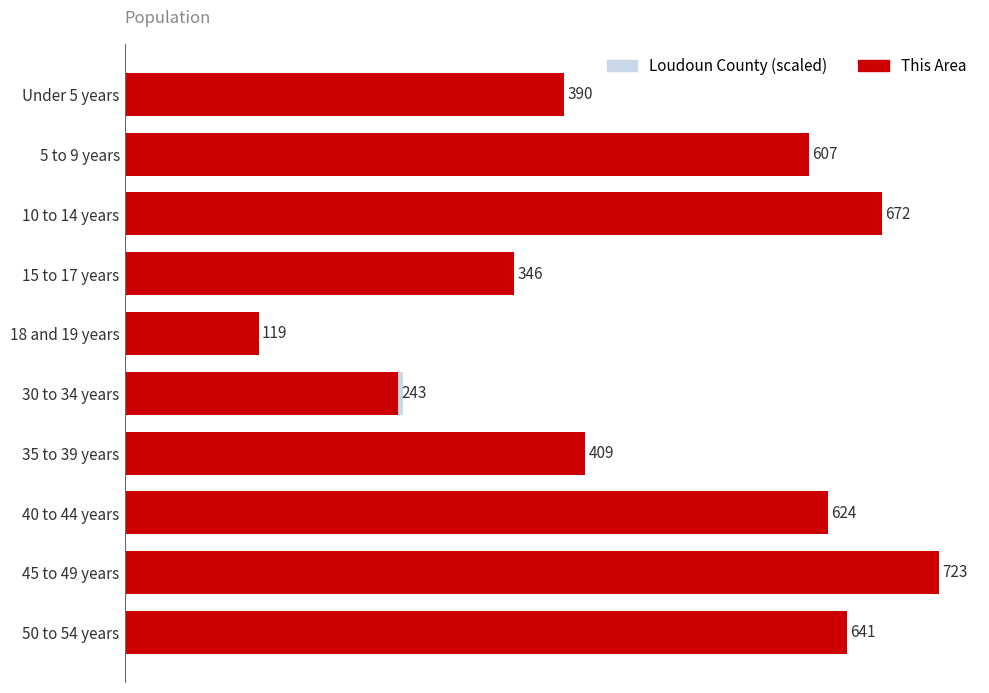

What is the difference between the highest and lowest values at 45 to 49 years?

445.6